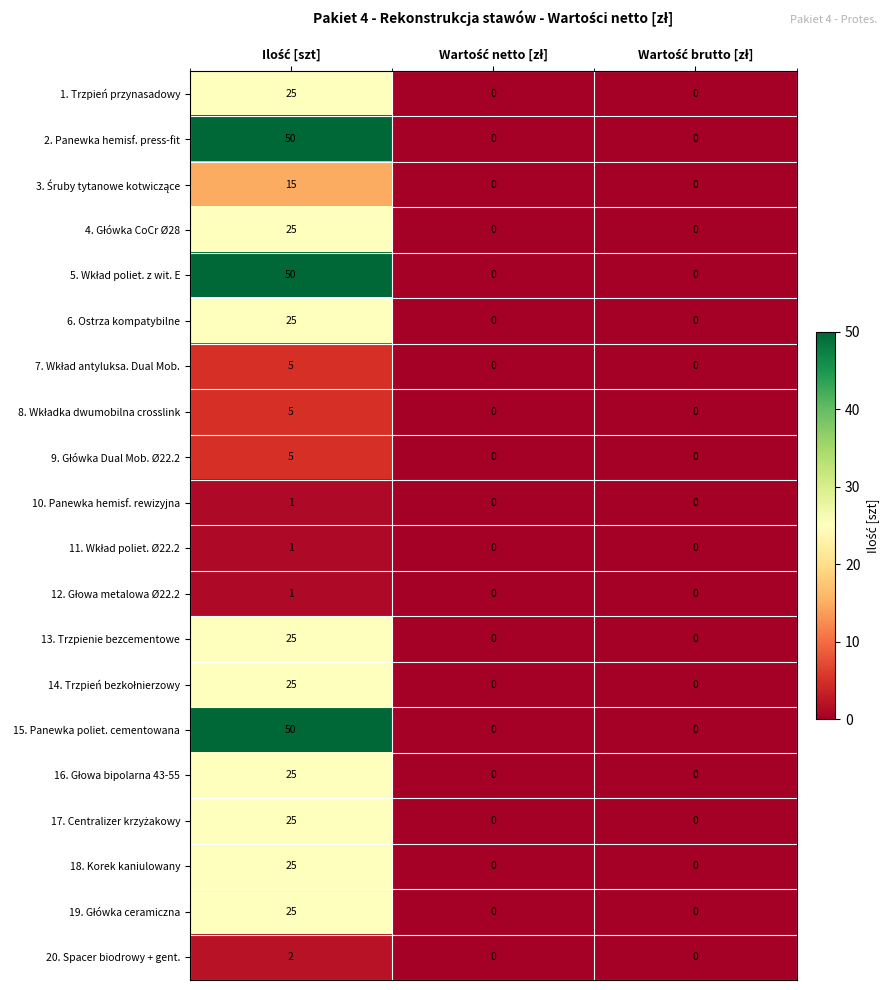

How many distinct data groups are displayed?

20